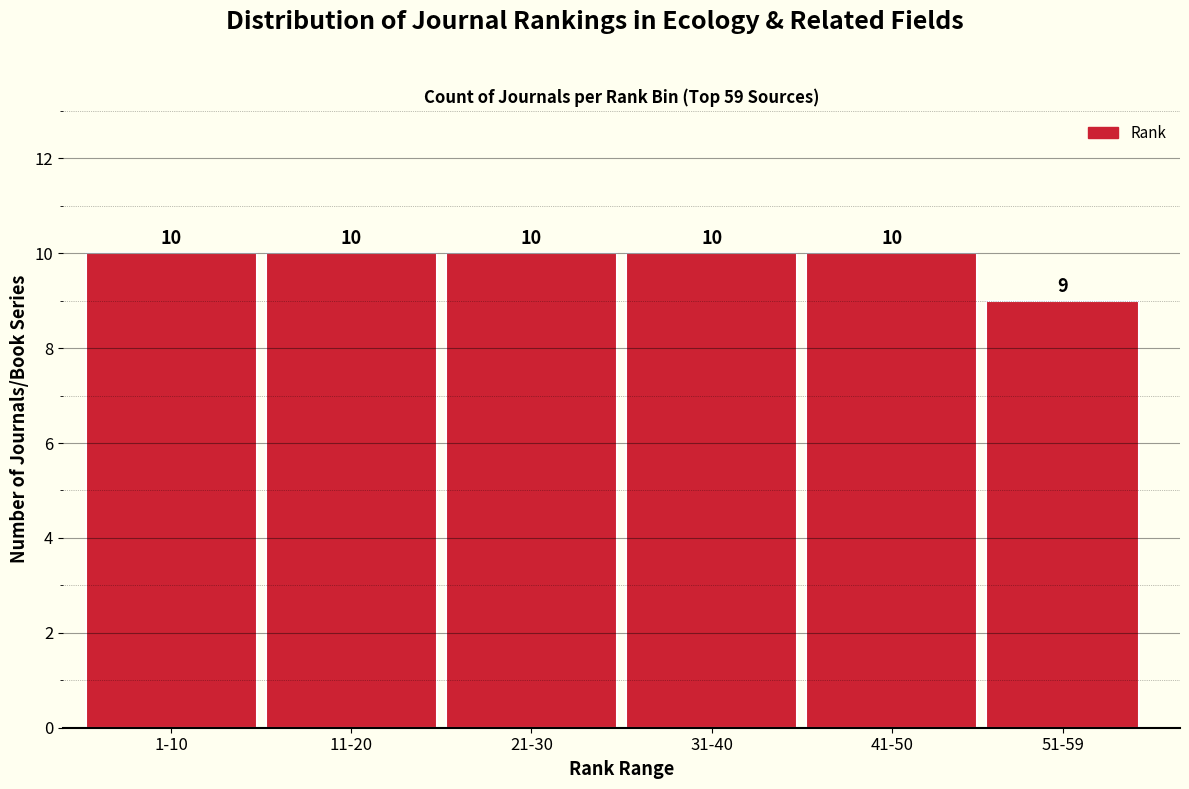

Reading right to left, transcribe all the data shown in this chart.

51-59=9	41-50=10	31-40=10	21-30=10	11-20=10	1-10=10